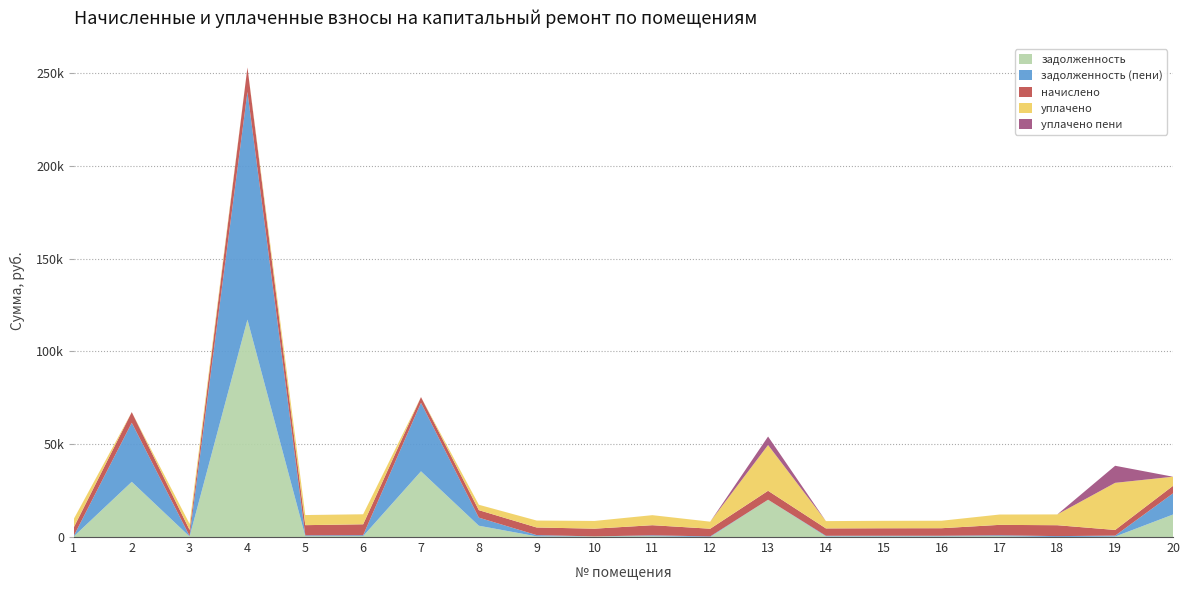

Reading right to left, extract all data points from this chart.

задолженность: 20=12128.3	19=257.3	18=0.0	17=467.9	16=339.0	15=337.2	14=331.1	13=20093.9	12=0.0	11=454.9	10=346.5	9=342.8	8=6095.2	7=35412.3	6=490.4	5=456.8	4=117113.3	3=272.7	2=29739.5	1=384.4
задолженность (пени): 20=11387.5	19=508.1	18=489.4	17=467.9	16=339.0	15=337.2	14=331.6	13=0.0	12=341.5	11=454.9	10=0.0	9=685.6	8=4349.7	7=36903.9	6=490.4	5=456.7	4=122695.4	3=273.3	2=31821.1	1=381.8
начислено: 20=4057.3	19=3048.6	18=5873.0	17=5615.2	16=4068.5	15=4046.0	14=3978.8	13=4819.4	12=4135.8	11=5458.3	10=4158.1	9=4113.4	8=4034.9	7=3082.2	6=5884.2	5=5480.8	4=13169.4	3=3283.9	2=5738.5	1=4572.8
уплачено: 20=4912.6	19=25382.6	18=5820.1	17=5564.6	16=4031.8	15=4009.6	14=3942.6	13=24640.8	12=3793.0	11=5409.1	10=4157.5	9=3733.5	8=2899.9	7=0.0	6=5393.9	5=5430.5	4=0.0	3=3254.4	2=0.0	1=4532.6
уплачено пени: 20=0.0	19=9195.4	18=0.0	17=0.0	16=0.0	15=0.0	14=0.0	13=4587.6	12=0.0	11=0.0	10=0.0	9=0.0	8=0.0	7=0.0	6=0.0	5=8.6	4=0.0	3=0.0	2=0.0	1=6.5